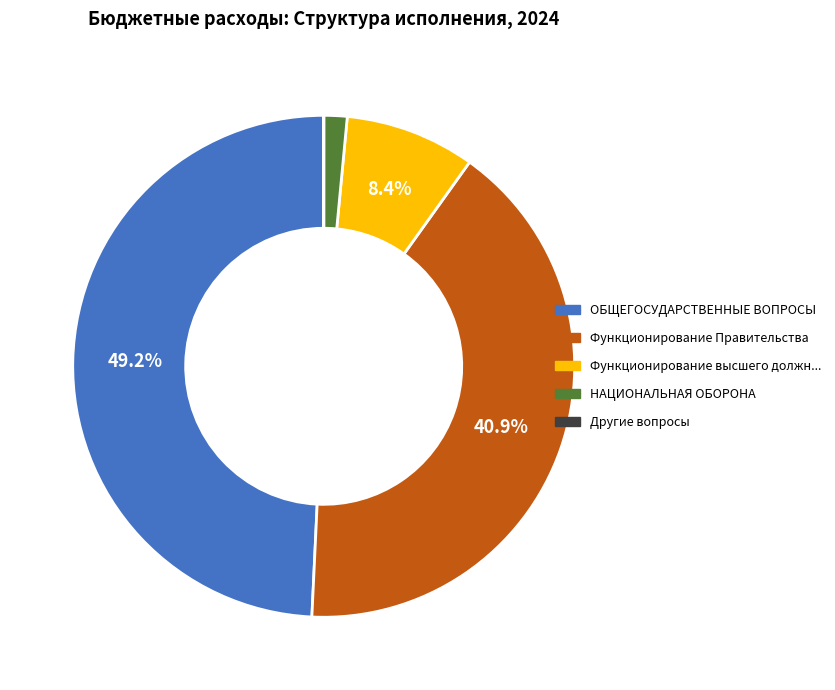

Is there a majority slice in this chart?

No